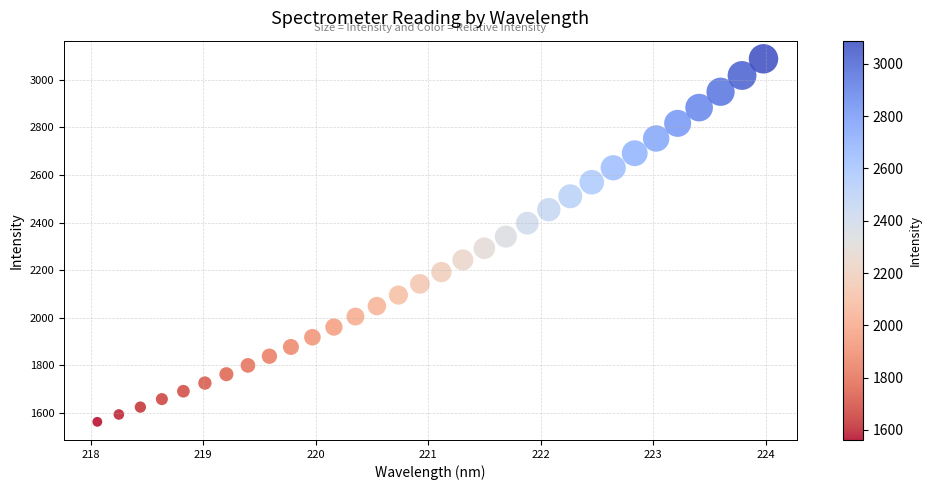

What is the range of Y values (max minus min)?

1526.9